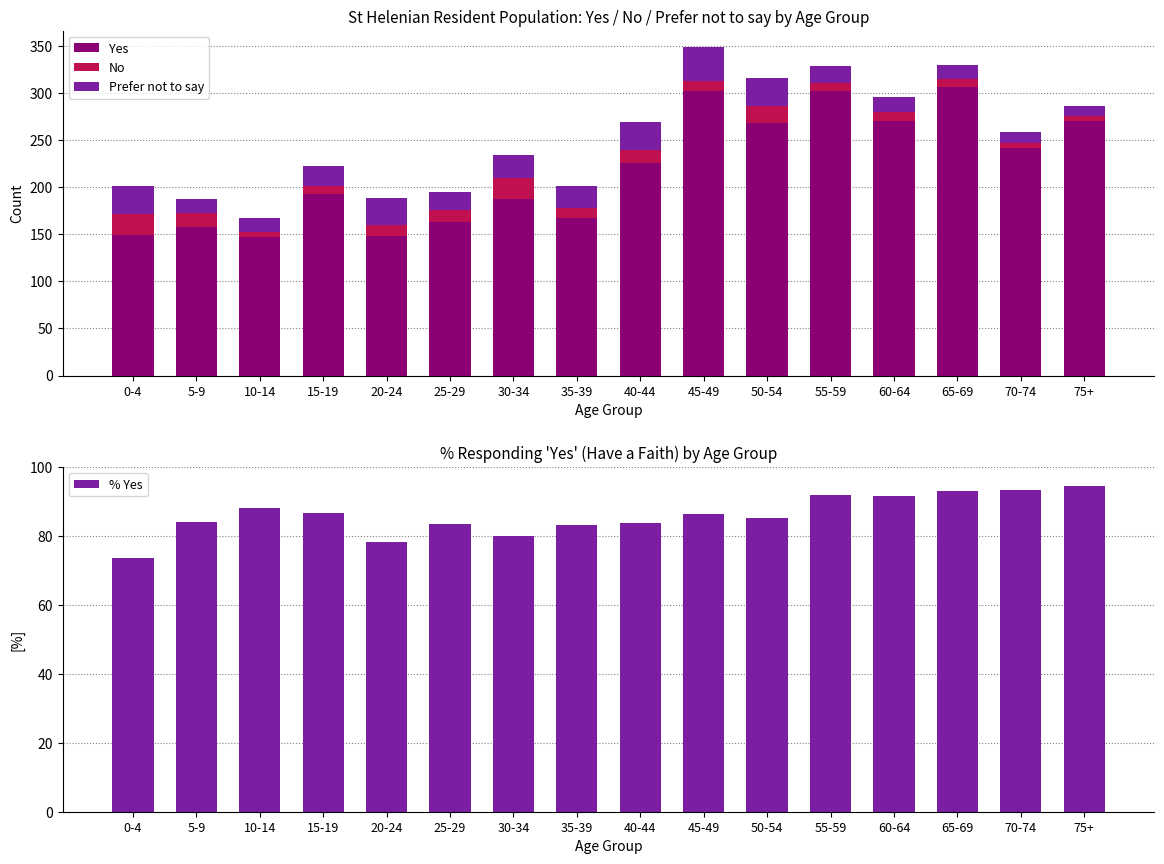

What is the value of the No bar at the 10th from the left?

11.0